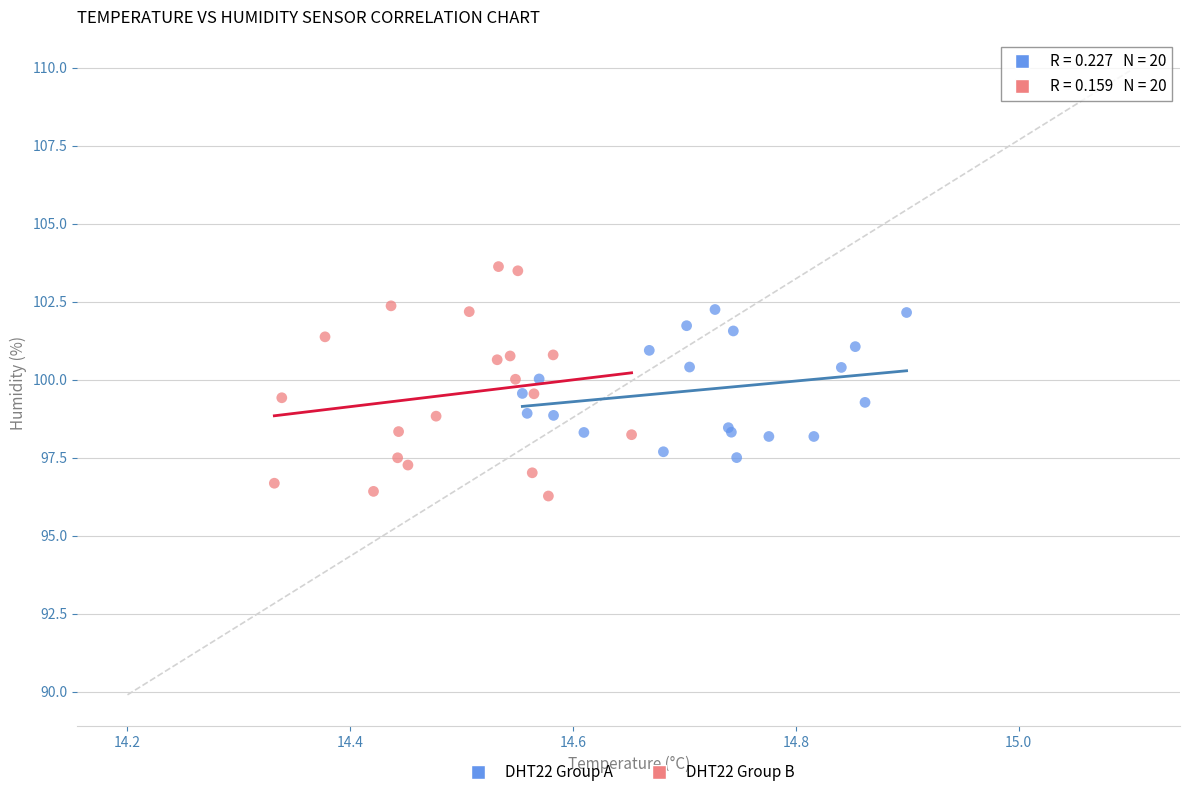

Which series contains the highest Y value?

DHT22 Group B